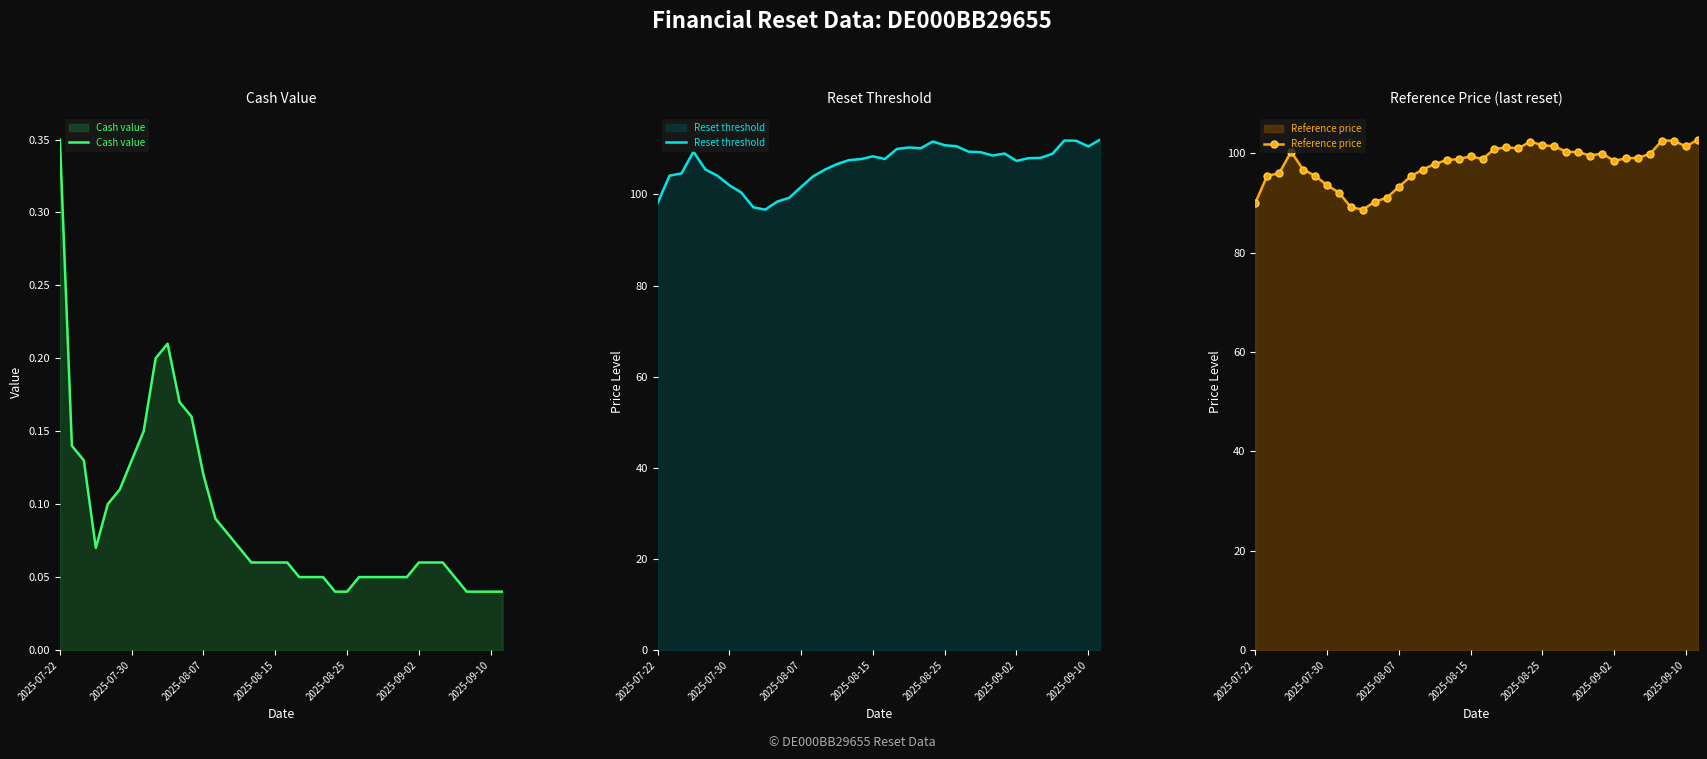

How many values in the Reset threshold series exceed 107?

23